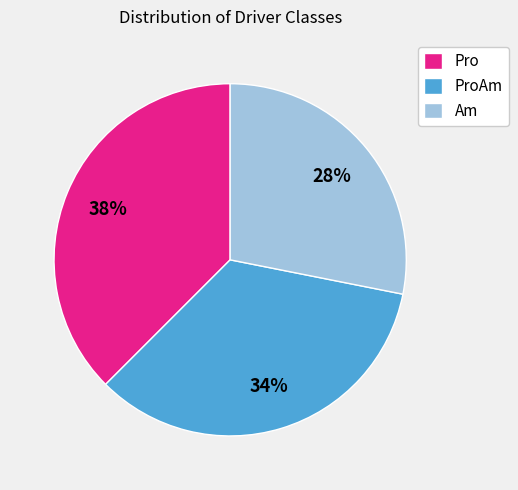

Is Pro the majority of the pie?

No